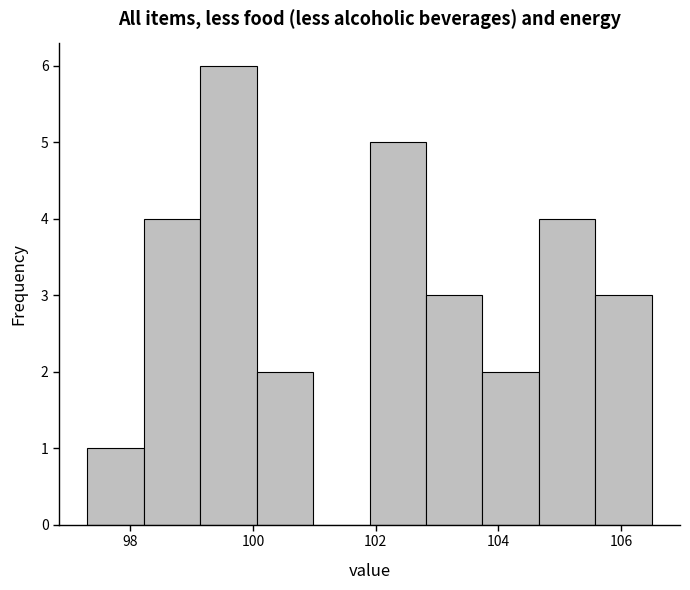

Reading left to right, transcribe this chart: for each bar, give the range it covers on the x-axis and its height. Neither the bar edges nor the heights are printed on the chart, so give them approximately, as read against the axes.

97.30 to 98.22: 1
98.22 to 99.14: 4
99.14 to 100.06: 6
100.06 to 100.98: 2
100.98 to 101.90: 0
101.90 to 102.82: 5
102.82 to 103.74: 3
103.74 to 104.66: 2
104.66 to 105.58: 4
105.58 to 106.50: 3